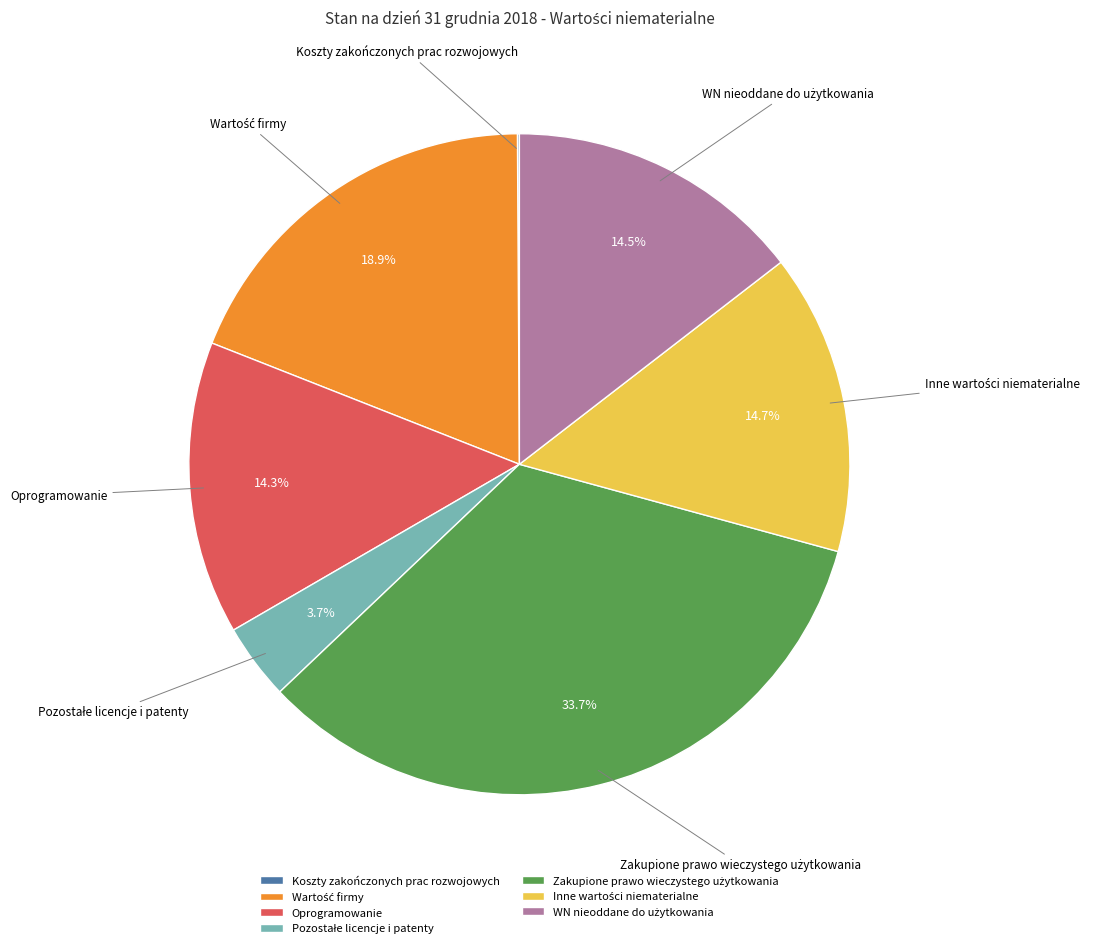

Is there any slice that represents more than half of the pie?

No